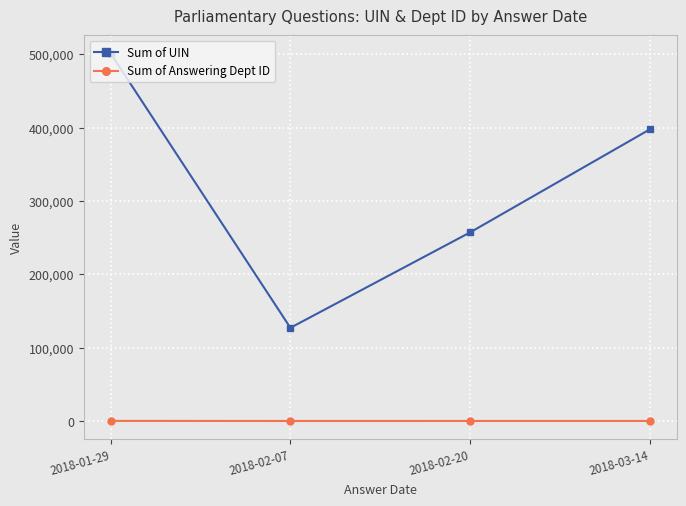

At which label does Sum of UIN reach its peak?

2018-01-29